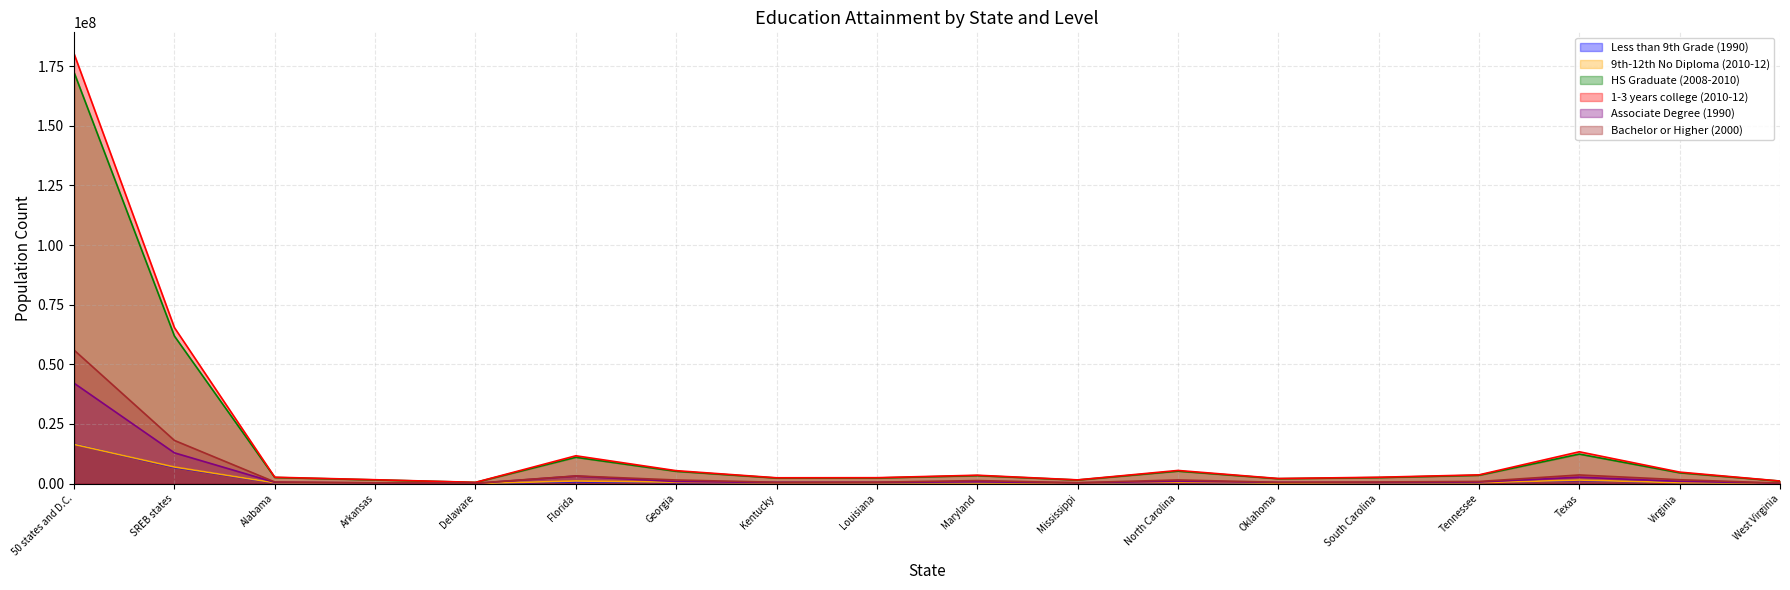

At Alabama, list the series in order from largest to smallest.

1-3 years college (2010-12), HS Graduate (2008-2010), Bachelor or Higher (2000), Associate Degree (1990), 9th-12th No Diploma (2010-12), Less than 9th Grade (1990)